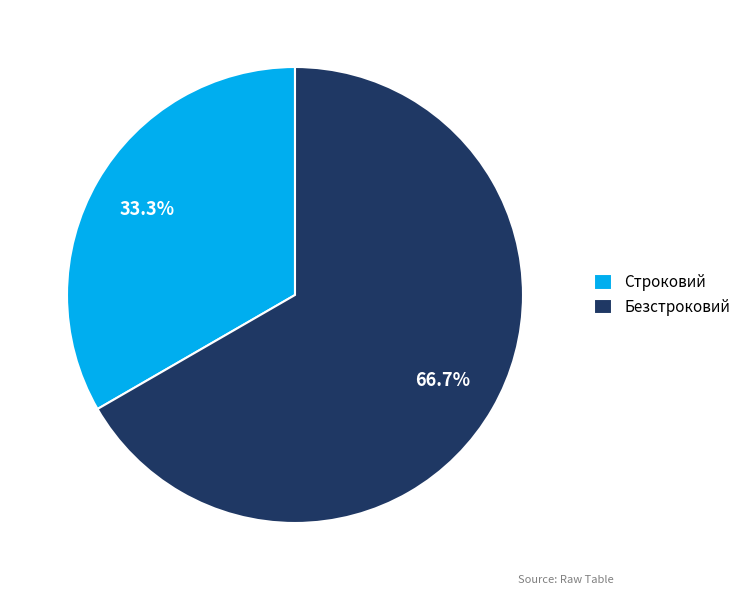

Is it true that Строковий is 24% of the pie?

False